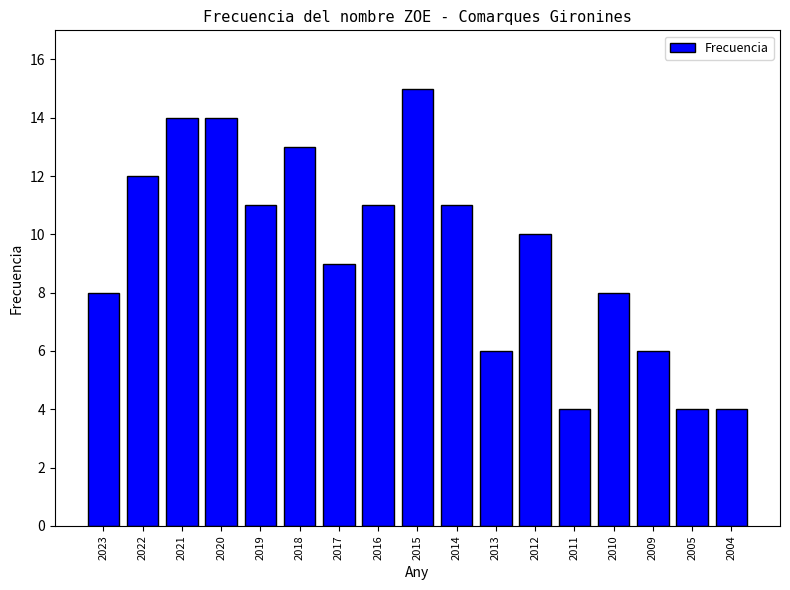

What is the sum of the values at 2021 and 2004?

18